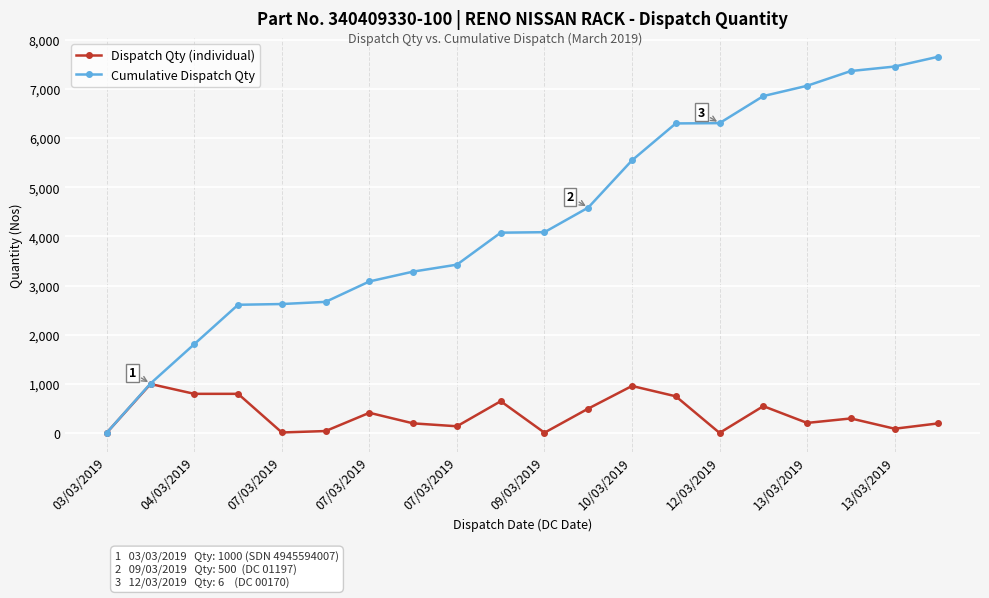

Which series has the largest total across all categories?

Cumulative Dispatch Qty